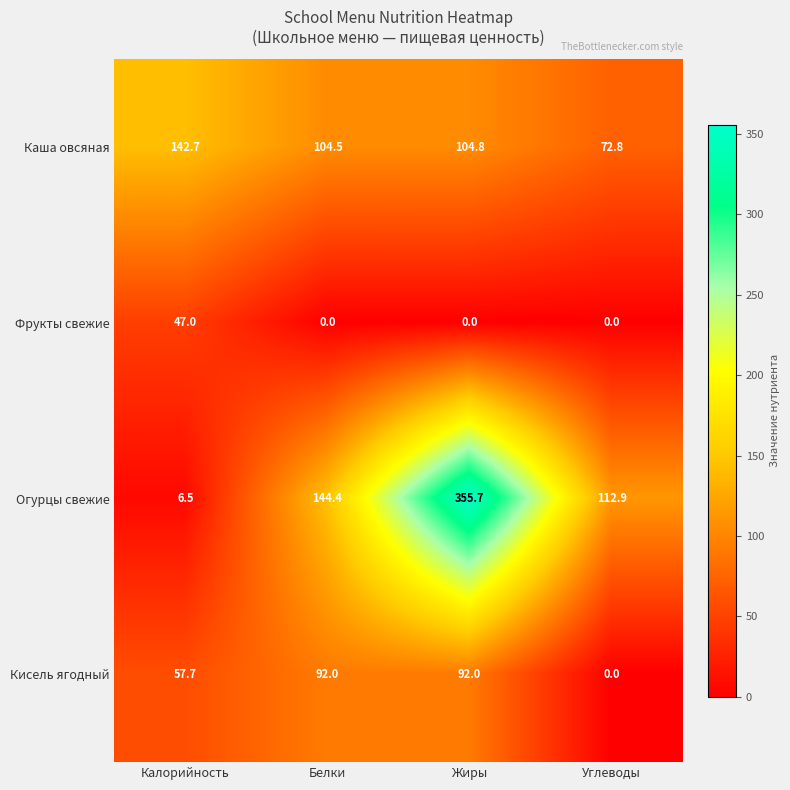

True or false: Кисель ягодный has a value of 154.0 at Жиры.

False